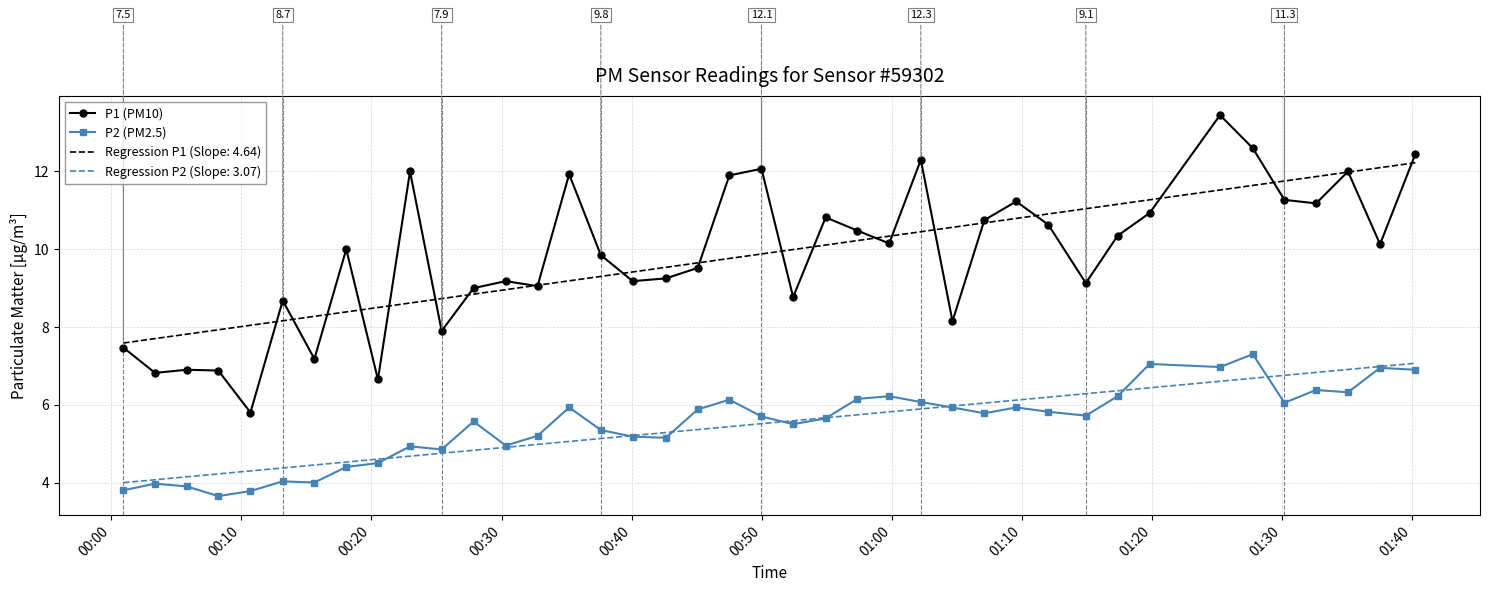

How many categories are shown in the chart?

40